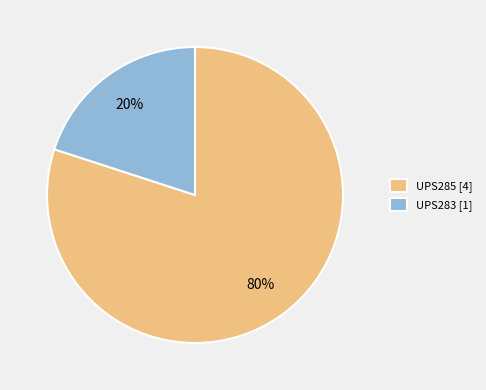

To the nearest percent, what portion does UPS285 represent?

80%